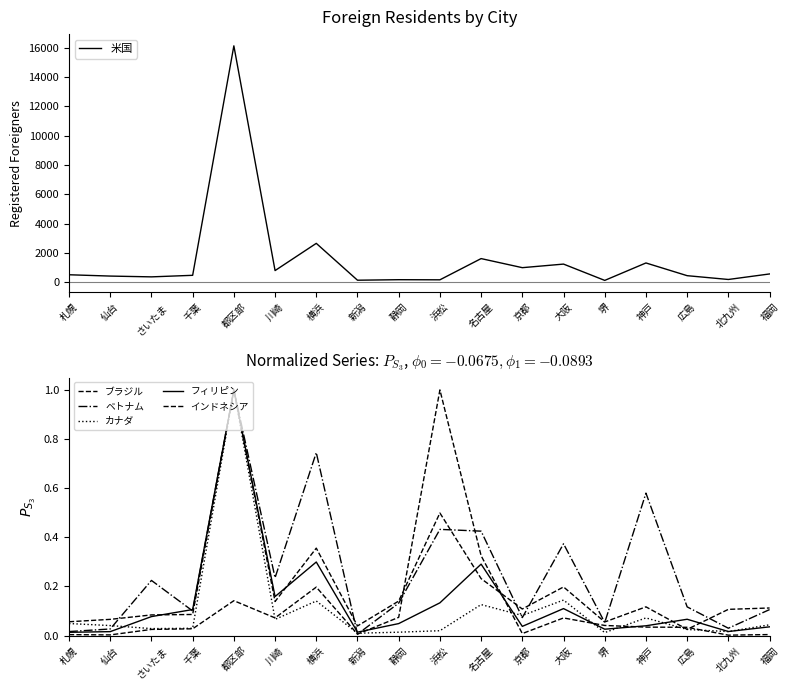

Is the value of フィリピン at 堺 greater than the value of ベトナム at 川崎?

No